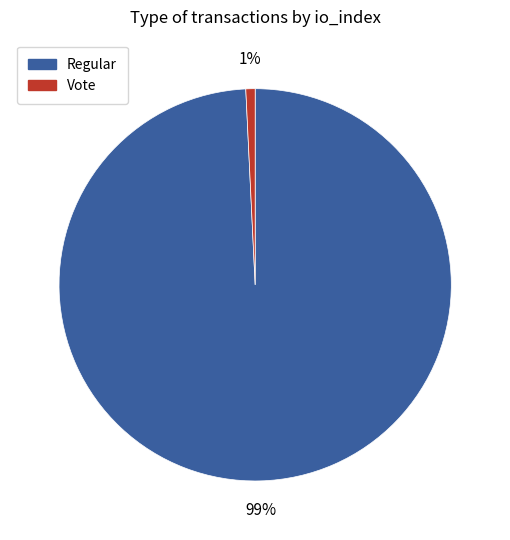

Do Vote and Regular together represent more than half of the pie?

Yes